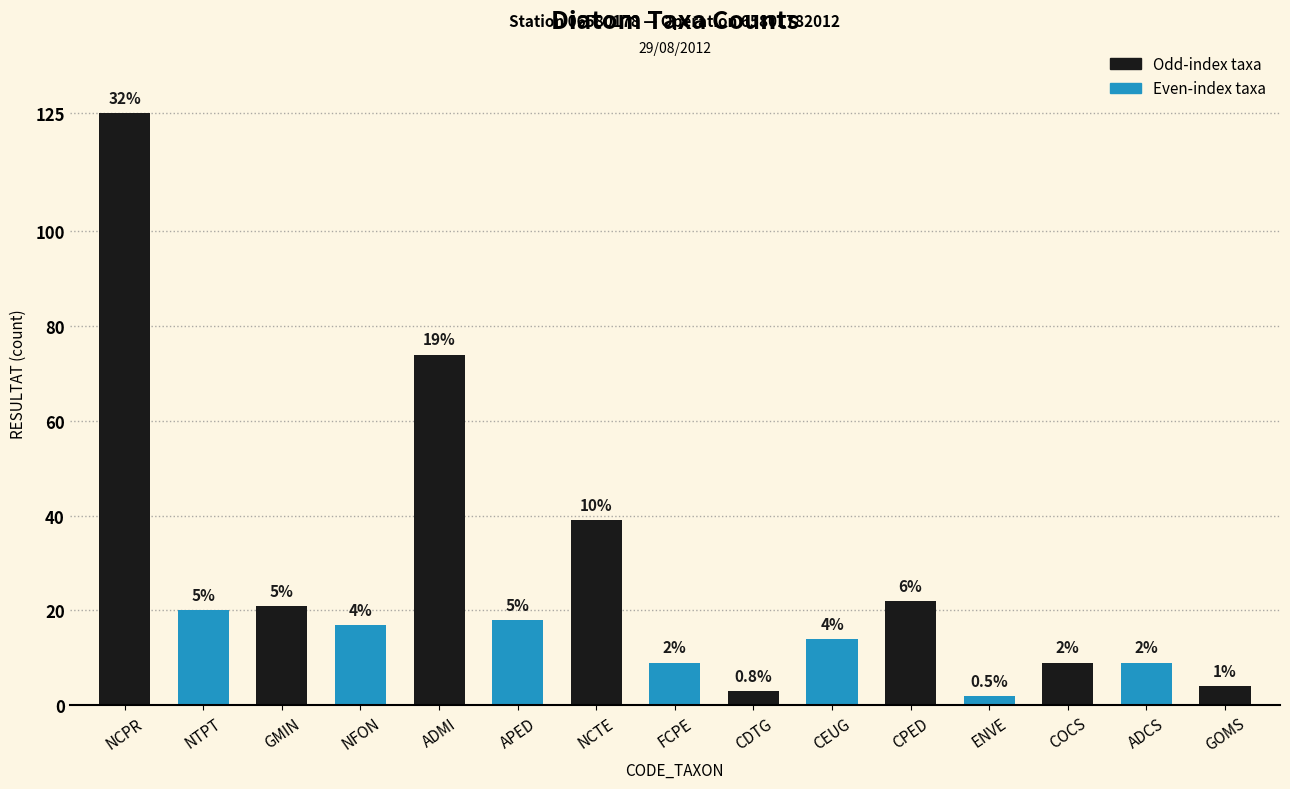

How many bars are there in total?

15